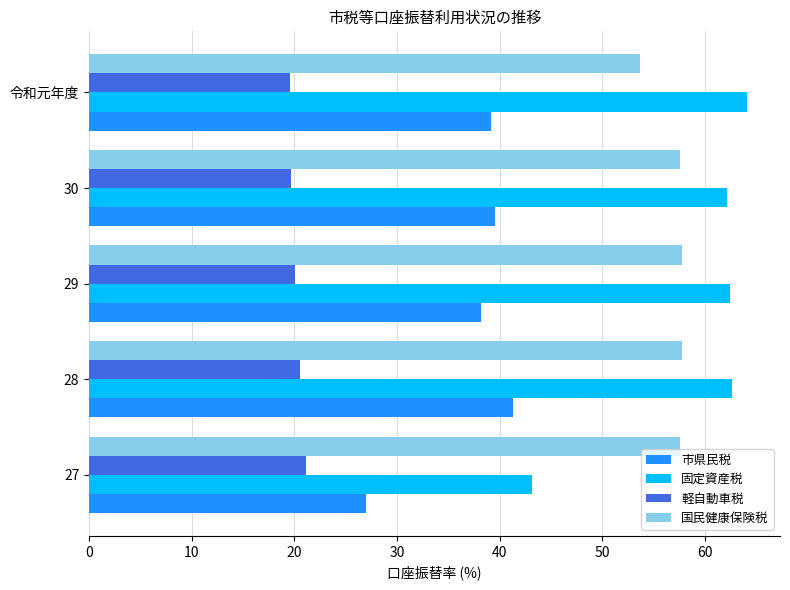

What is the average value of the 軽自動車税 series?

20.2